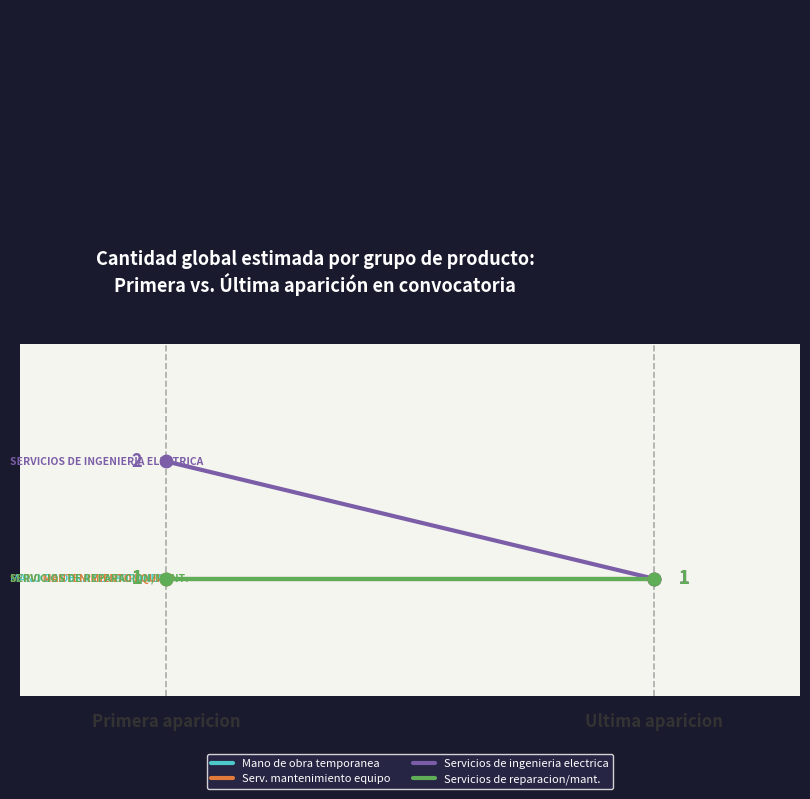

What are all the series names shown in the legend?

Mano de obra temporanea, Serv. mantenimiento equipo, Servicios de ingenieria electrica, Servicios de reparacion/mant.